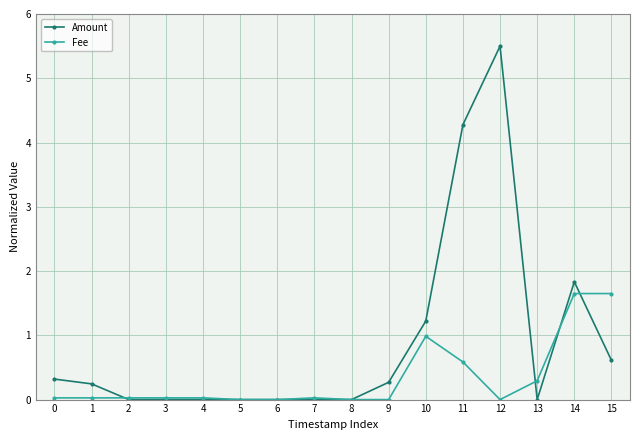

Which category has the highest value across all series?

12